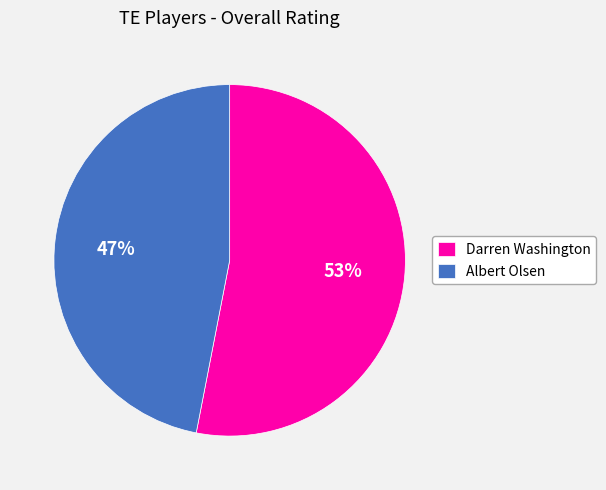

What percentage is the Albert Olsen slice, to the nearest percent?

47%